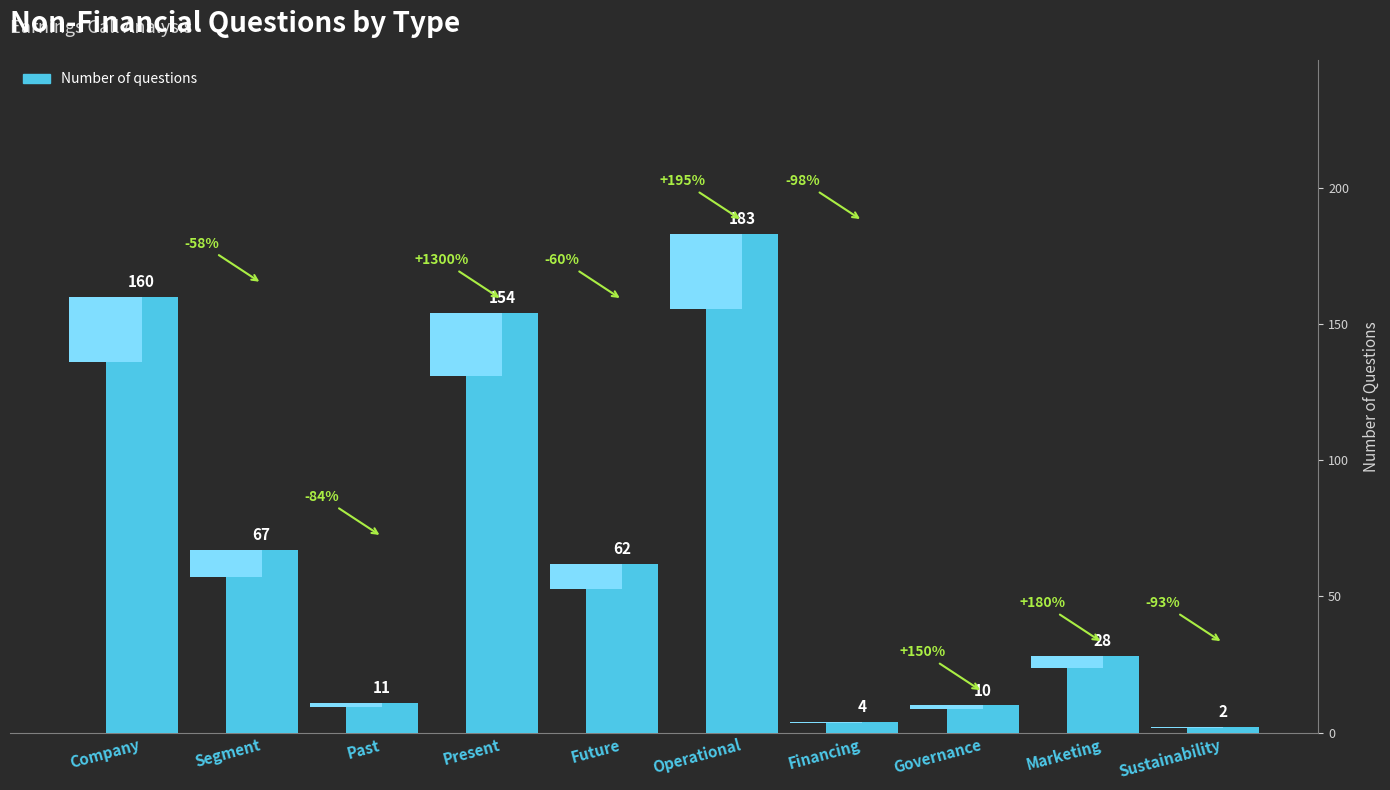

What is the label of the 3rd bar from the right?

Governance